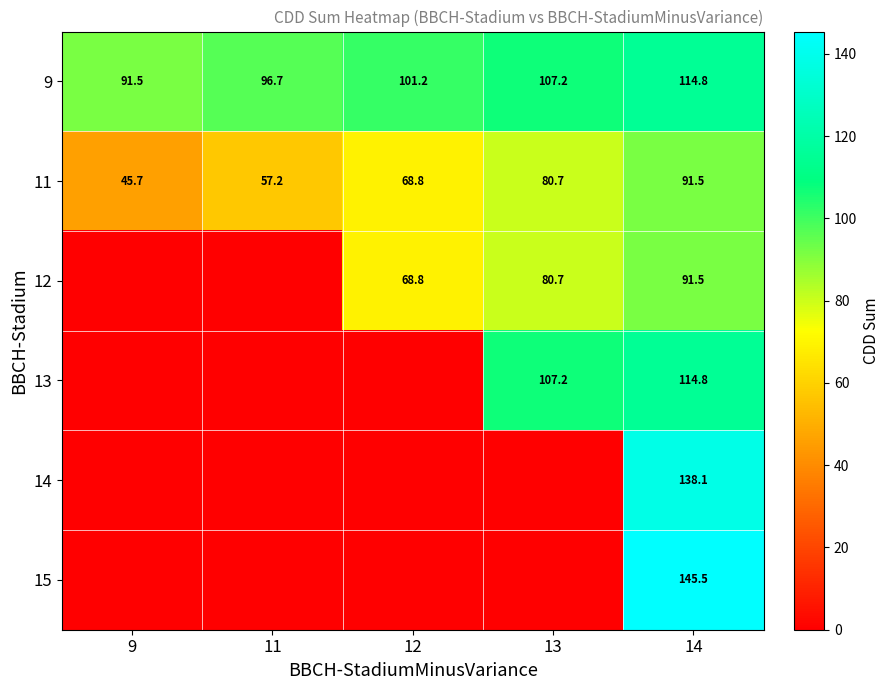

Is it true that 15 equals 205.0 at 14?

False